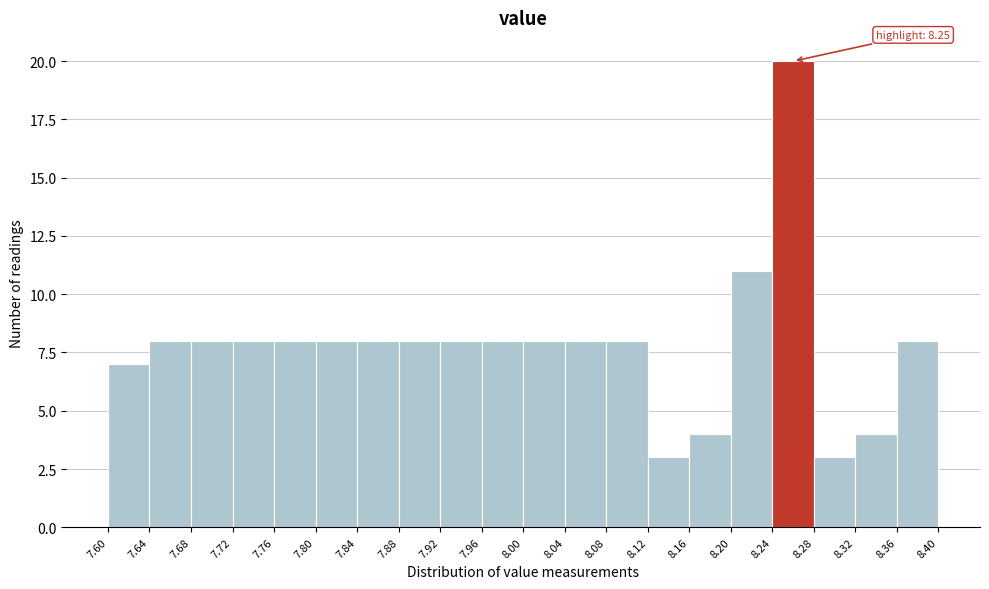

Over which range of the x-axis is the bar tallest?

8.24 to 8.28